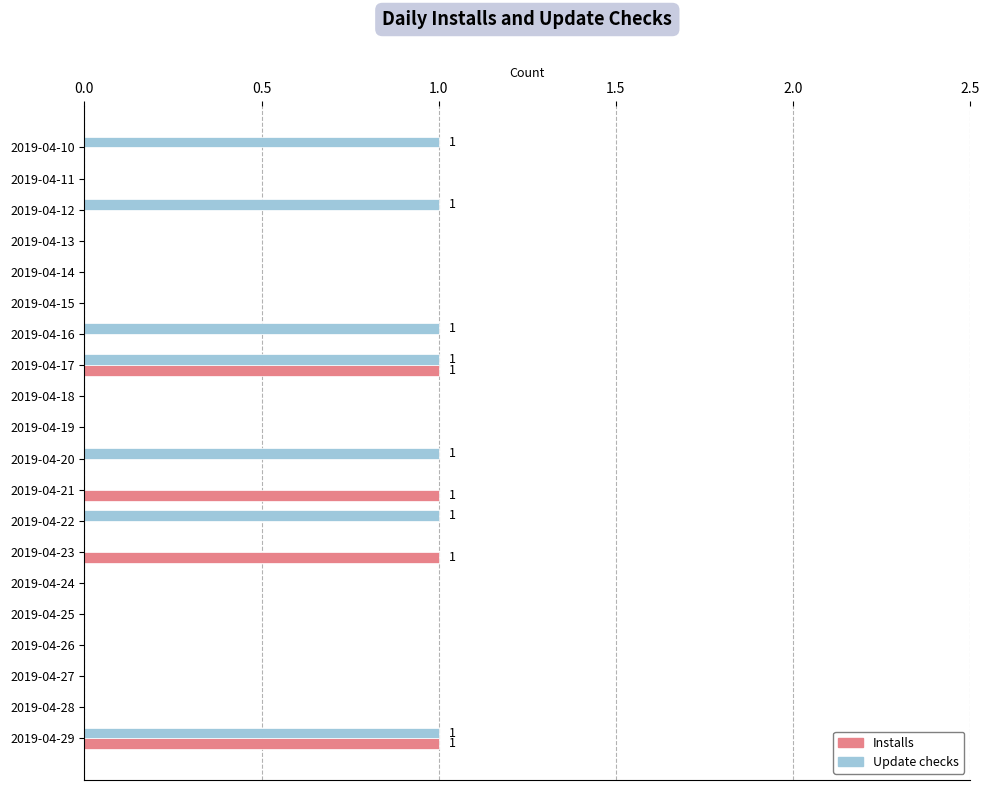

What is the sum of all Installs values?

4